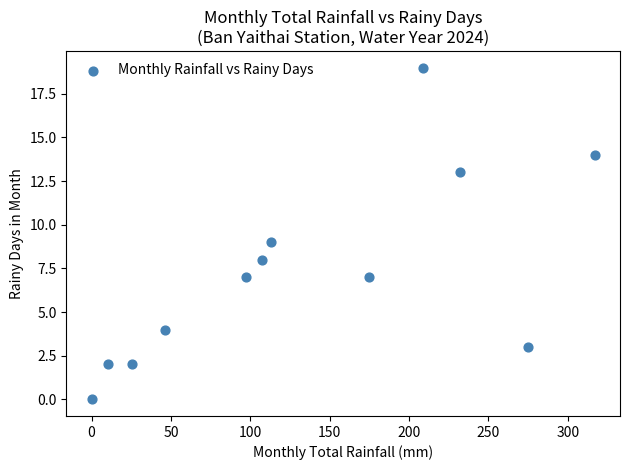

What is the range of Y values (max minus min)?

19